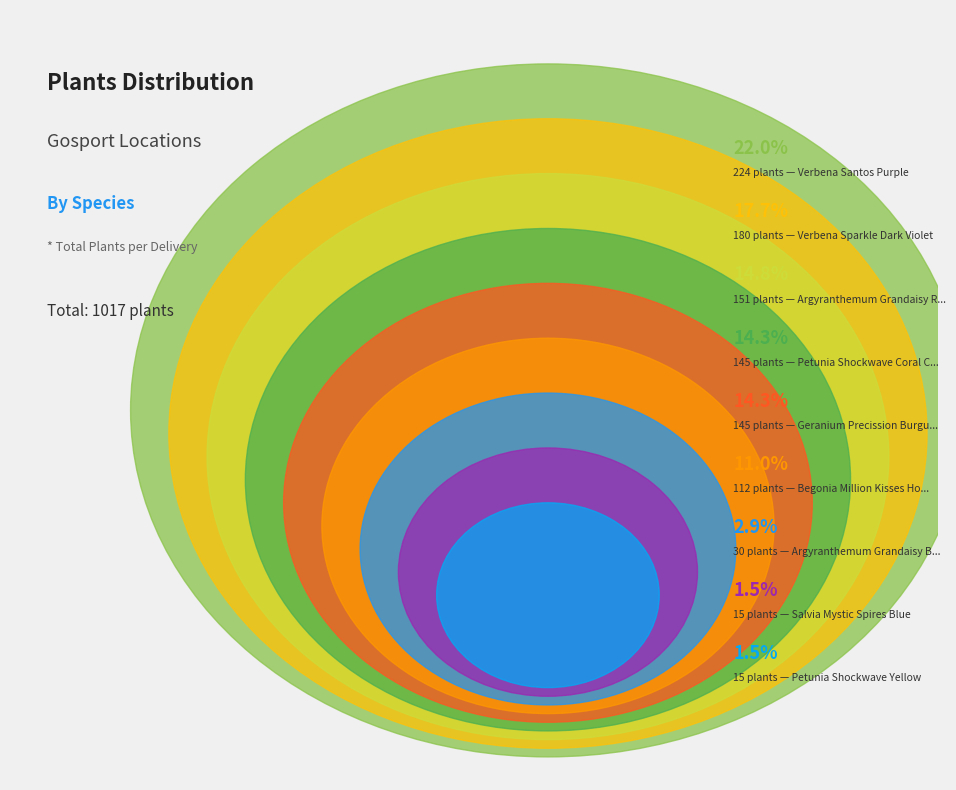

How many segments does this pie chart have?

9